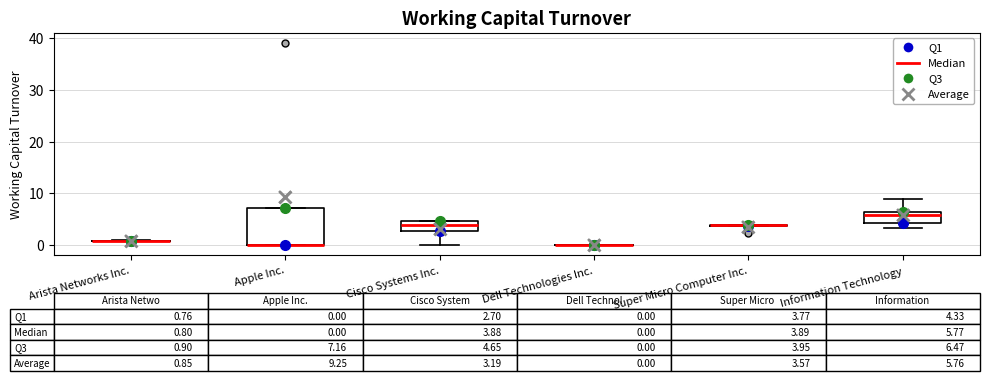

Comparing the boxes themselves (not the whiskers), which one is the tallest?

Apple Inc.